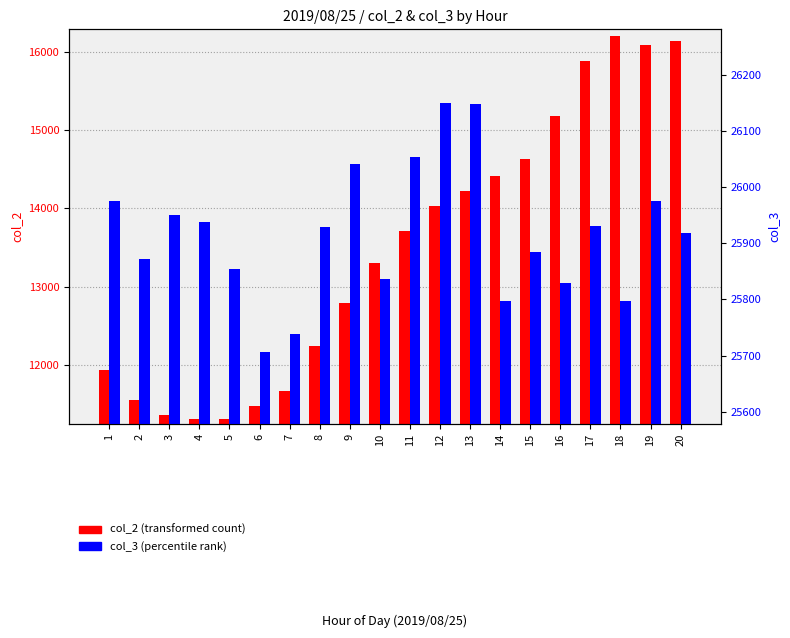

Does the chart contain any negative values?

No